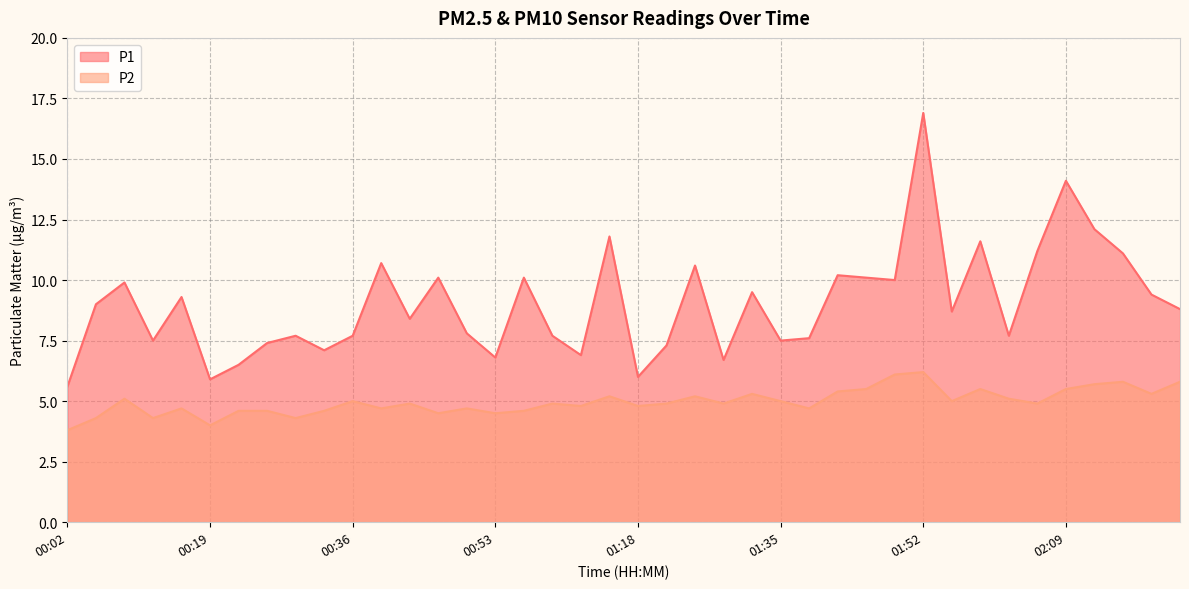

How many interior local peaks does the P2 series have?

12